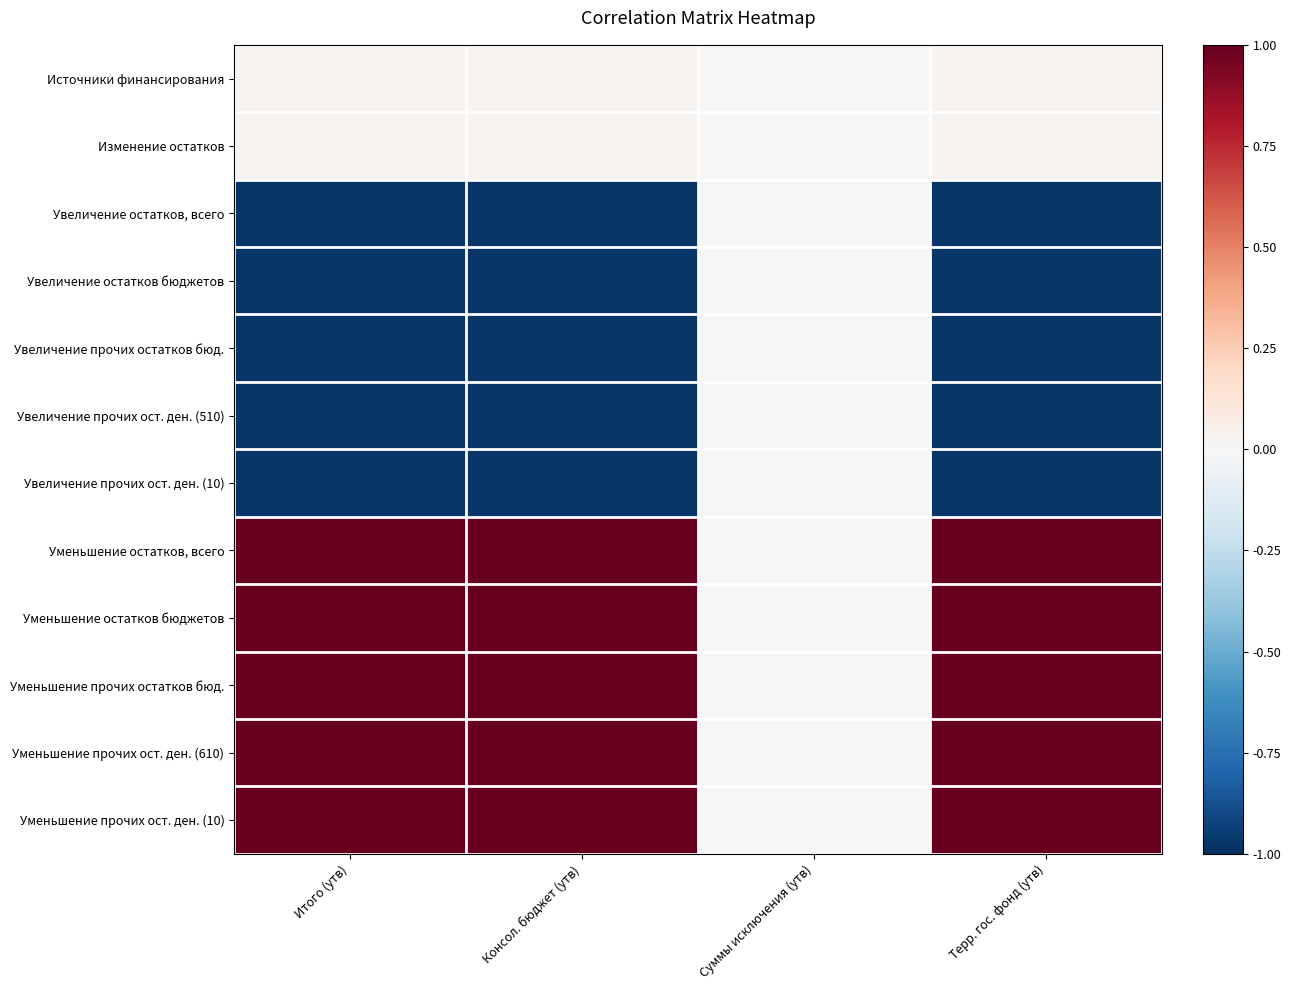

Which category has the lowest value across all series?

Терр. гос. фонд (утв)